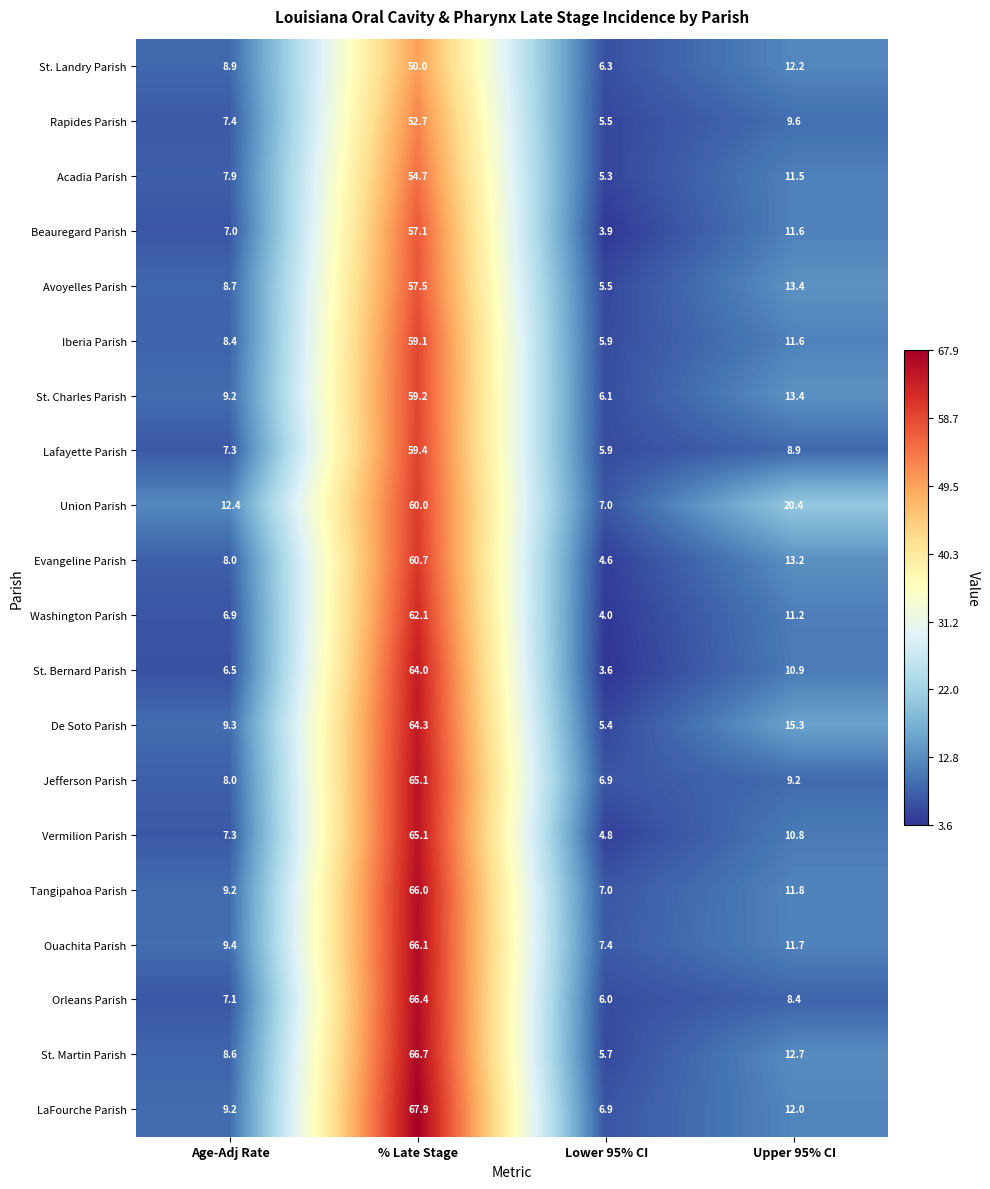

How many values in the Rapides Parish series exceed 9?

2